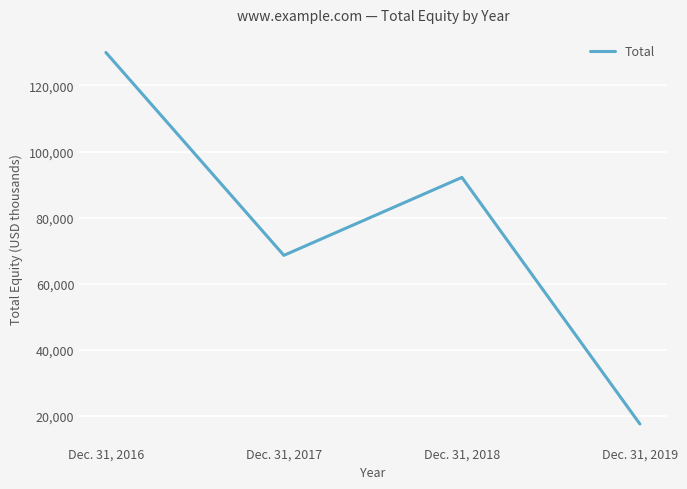

What value does the data have at Dec. 31, 2017?

68601